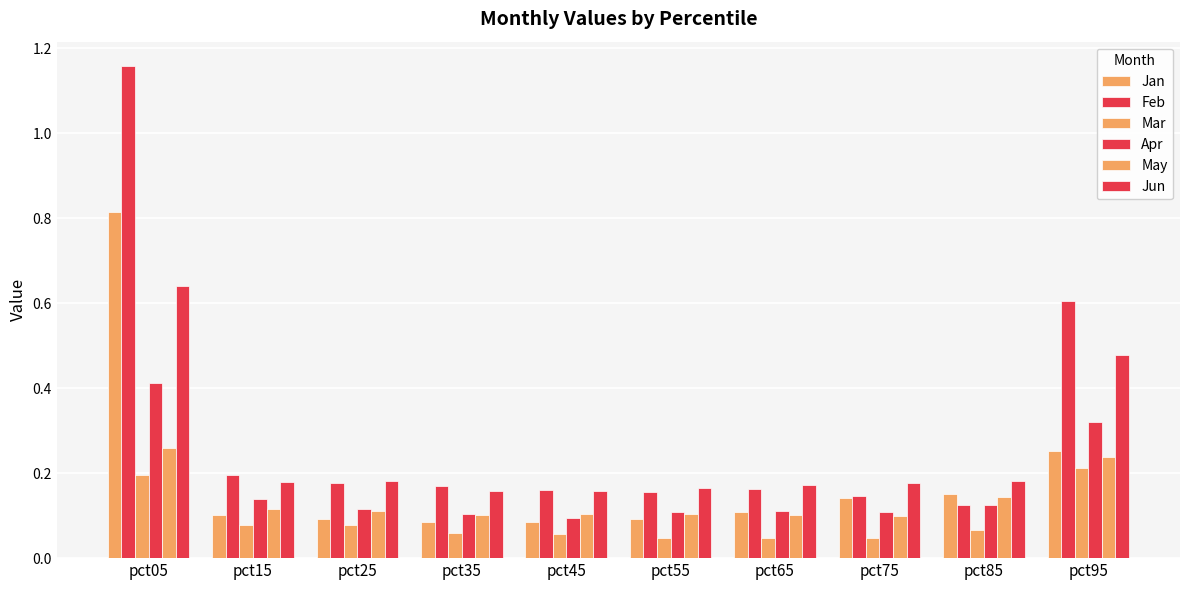

Does the chart contain stacked bars?

No